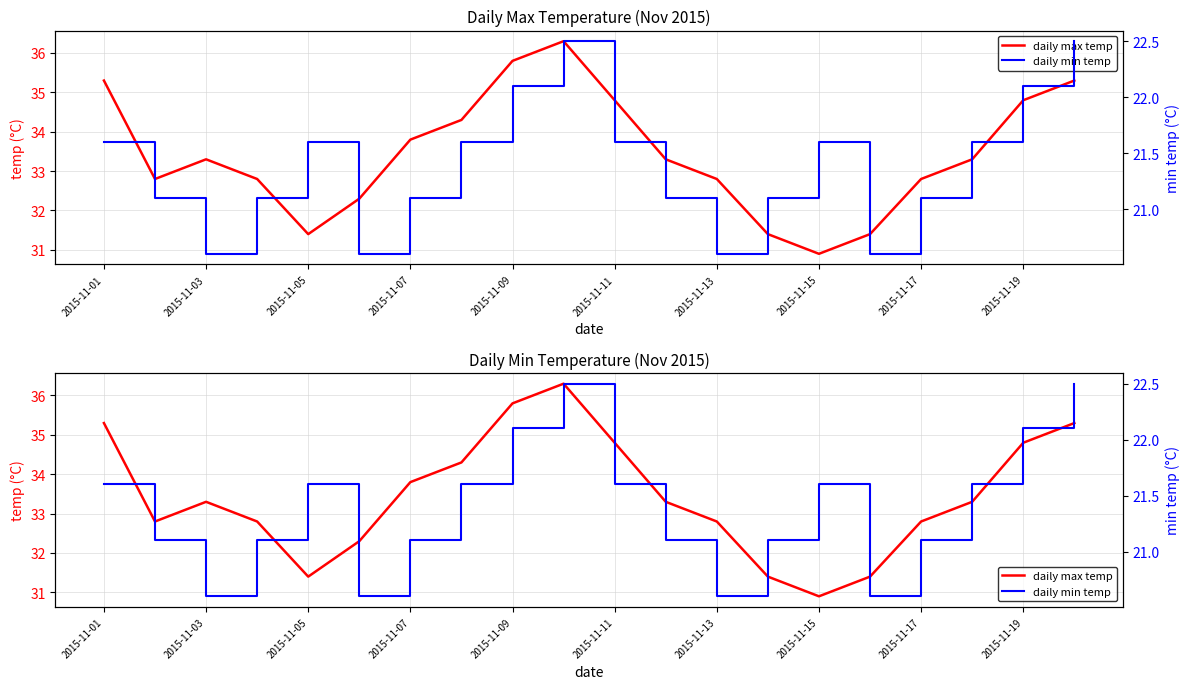

List the series in order of their overall mean, highest first.

daily max temp, daily min temp